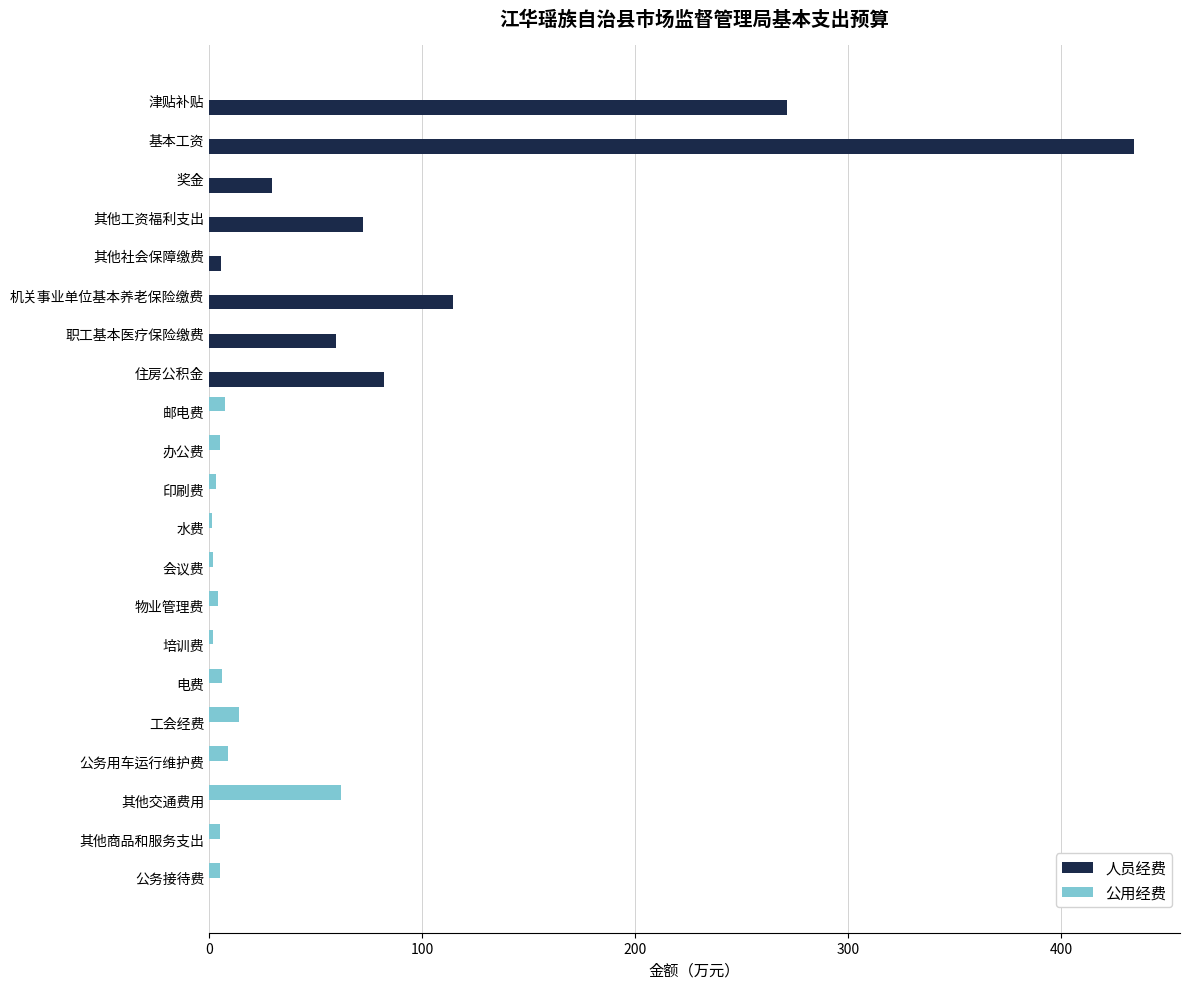

Which series has the largest total across all categories?

人员经费